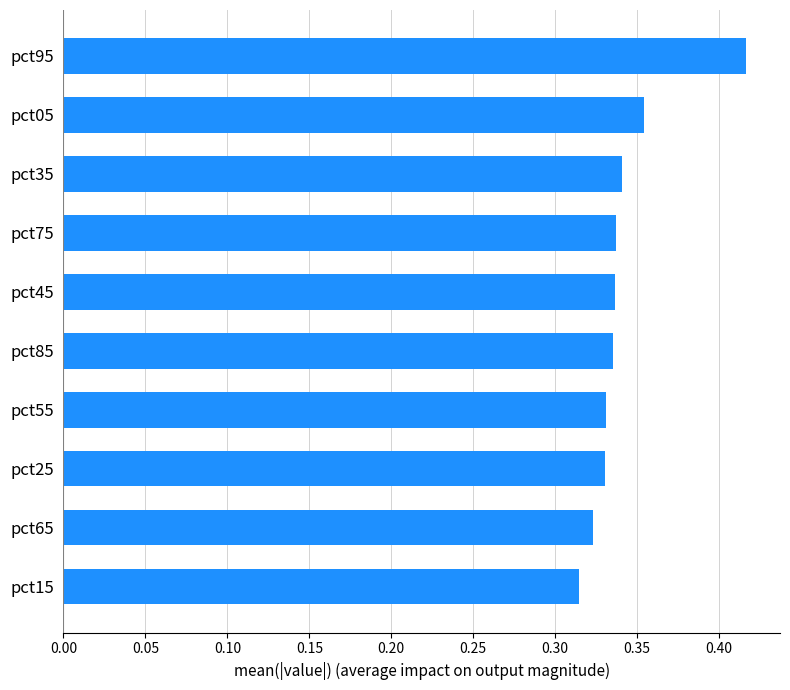

Count the number of categories in the chart.

10